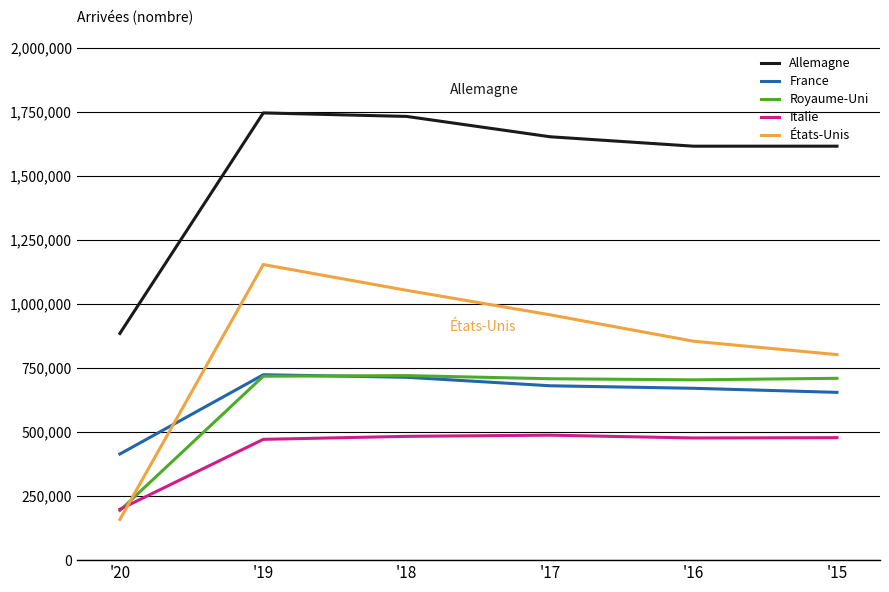

Where is États-Unis nearest to the value 656486?

'15